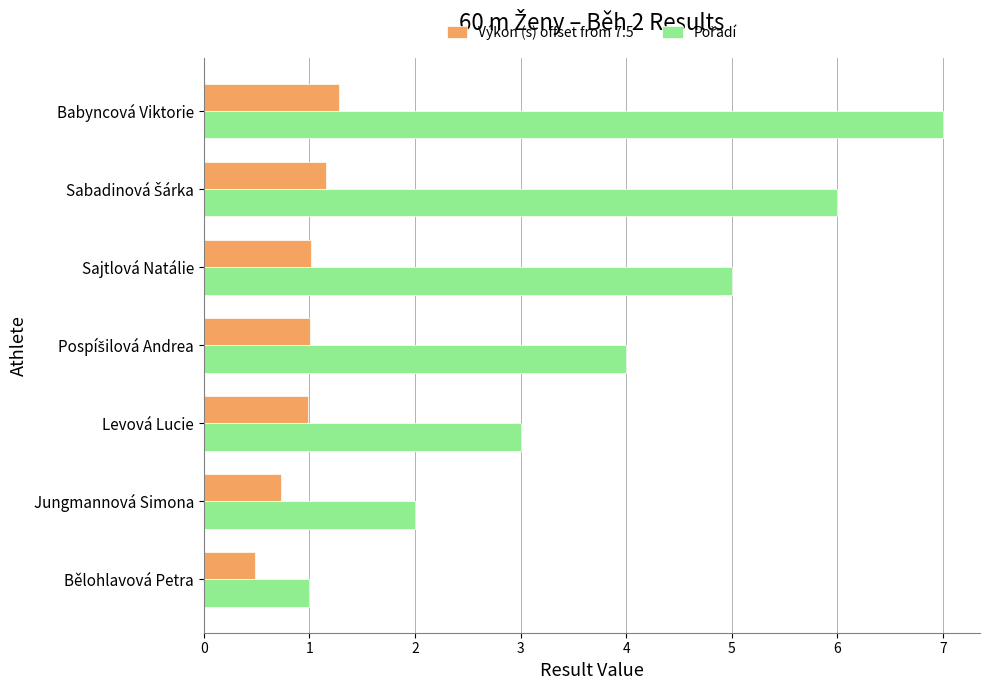

At which category is the sum across all series the highest?

Babyncová Viktorie